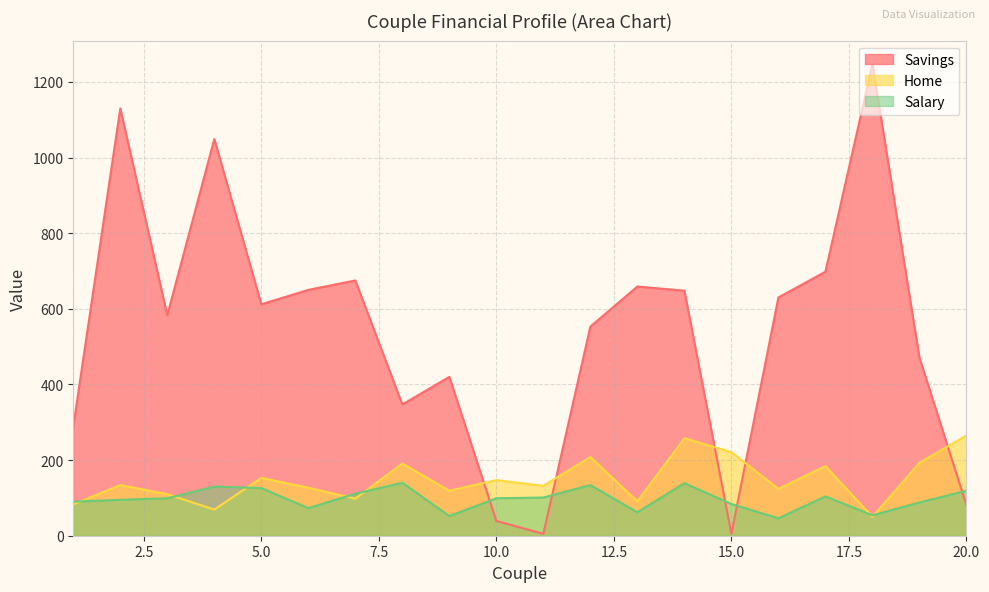

At which category does Home reach its first local peak?

2